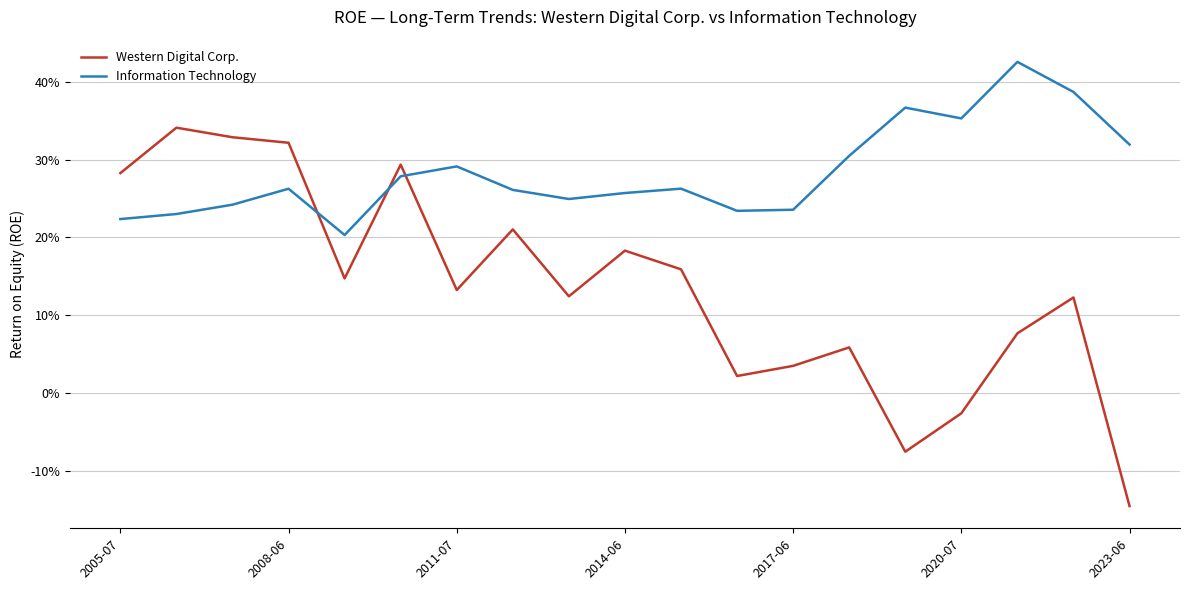

Is this an area chart (filled region under the line)?

No